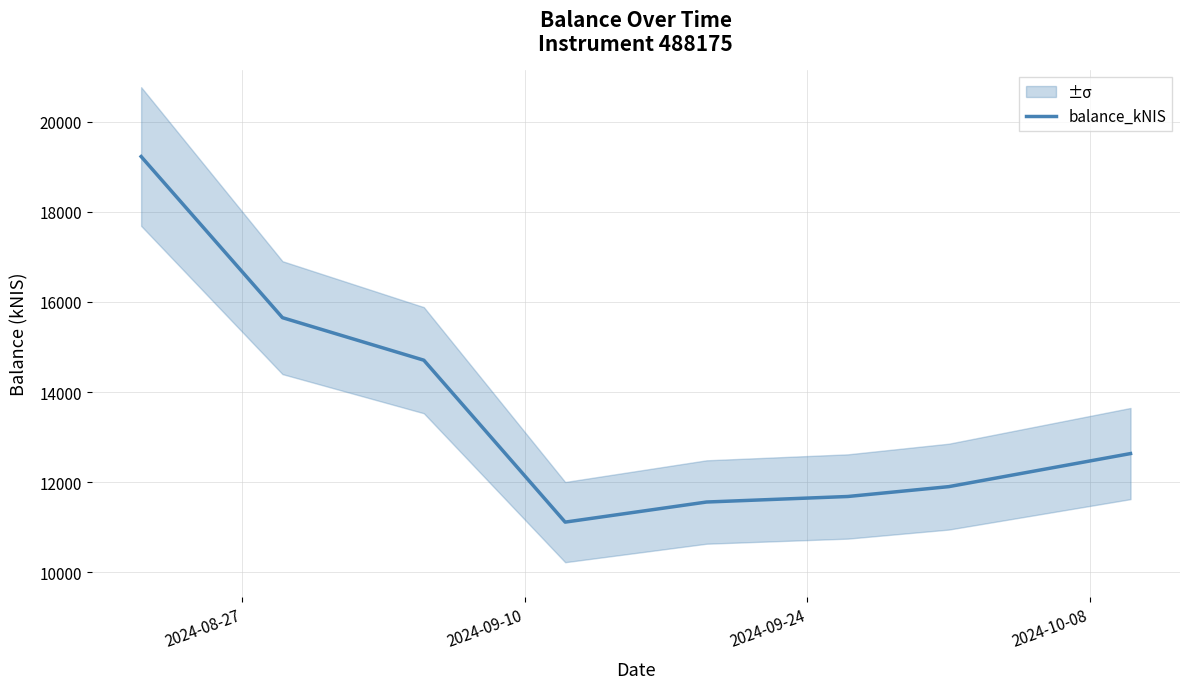

Reading left to right, transcribe all the data shown in this chart.

19224.4	15650.6	14707.6	11116.5	11562.1	11684.7	11903.4	12636.8